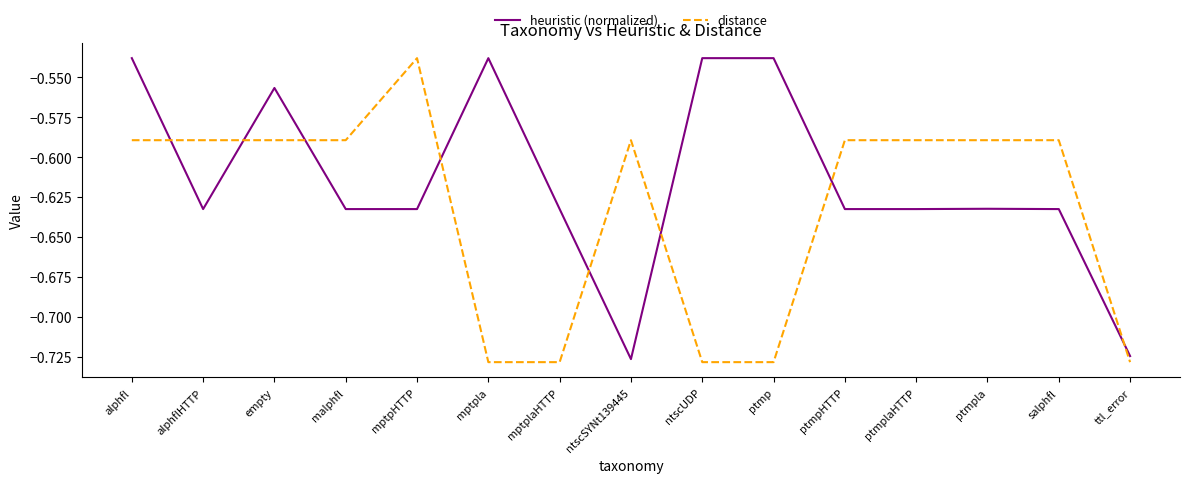

What position from the right is mptplaHTTP?

9